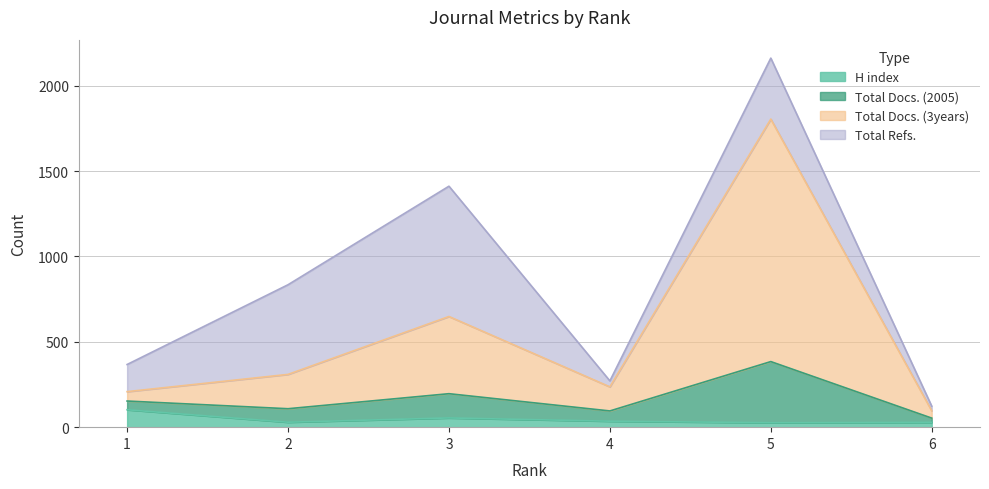

At how many categories does at least one series exceed 1539?

1